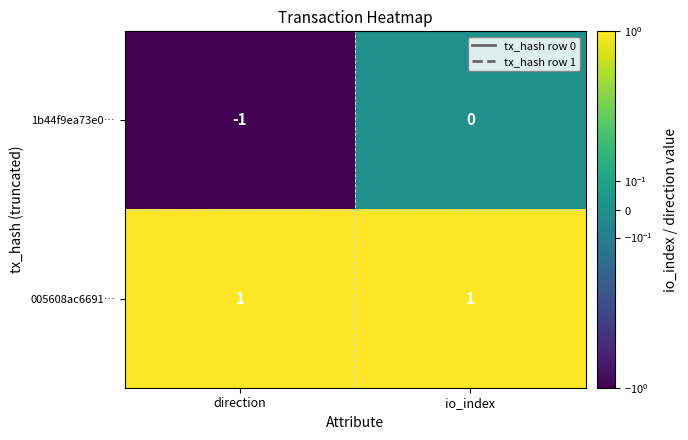

Which series has the widest spread of values?

1b44f9ea73e0…